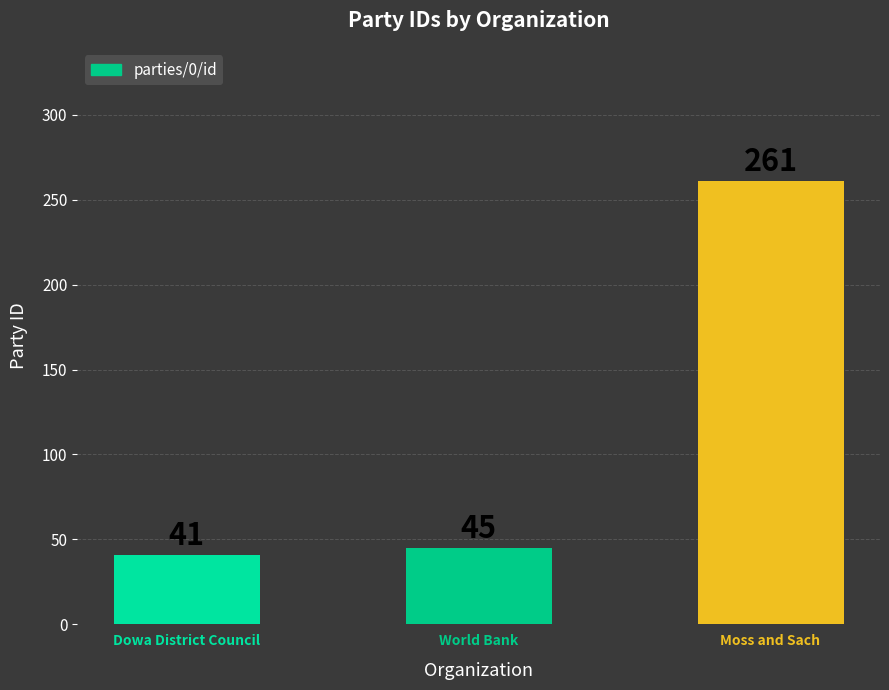

True or false: the data shows 162 at Moss and Sach.

False